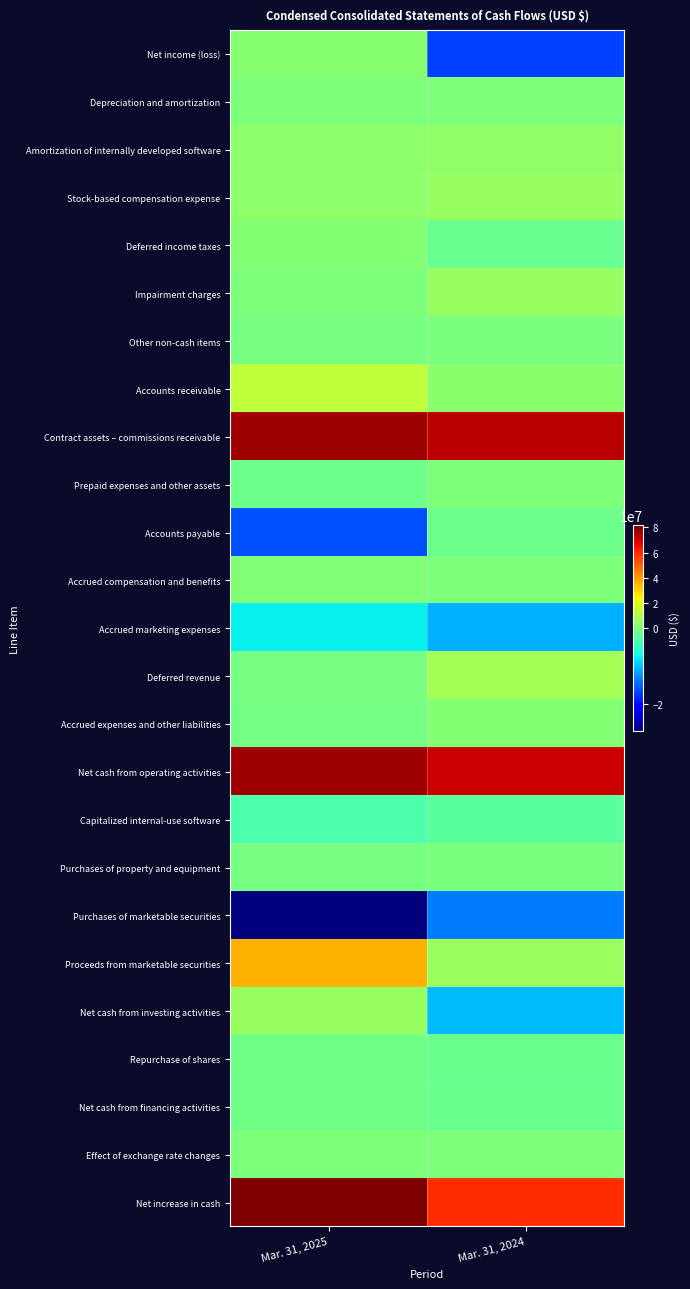

Rank the series by their maximum value, from lowest to highest.

Purchases of marketable securities, Accrued marketing expenses, Capitalized internal-use software, Accounts payable, Repurchase of shares, Net cash from financing activities, Purchases of property and equipment, Other non-cash items, Effect of exchange rate changes, Prepaid expenses and other assets, Depreciation and amortization, Accrued compensation and benefits, Accrued expenses and other liabilities, Deferred income taxes, Net income (loss), Amortization of internally developed software, Net cash from investing activities, Impairment charges, Stock-based compensation expense, Deferred revenue, Accounts receivable, Proceeds from marketable securities, Contract assets – commissions receivable, Net cash from operating activities, Net increase in cash